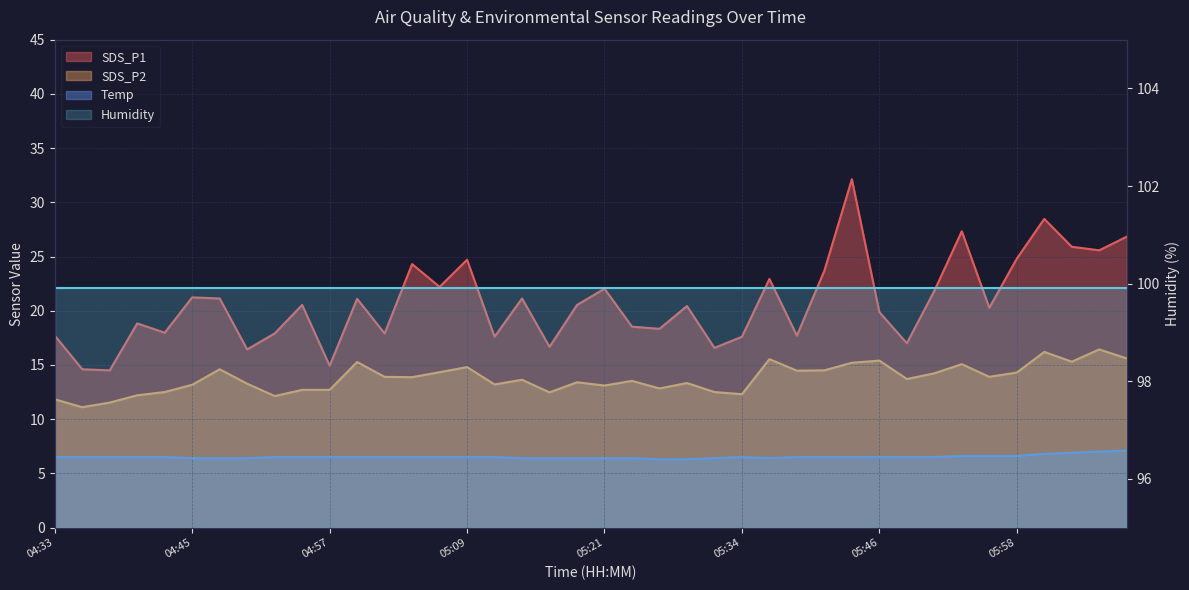

Which label corresponds to the largest value in the chart?

05:43